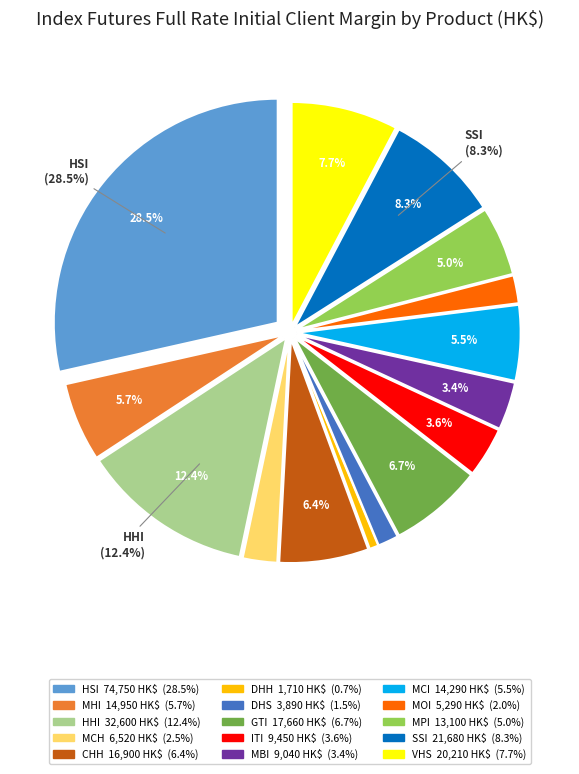

What percentage is the MHI slice, to the nearest percent?

6%